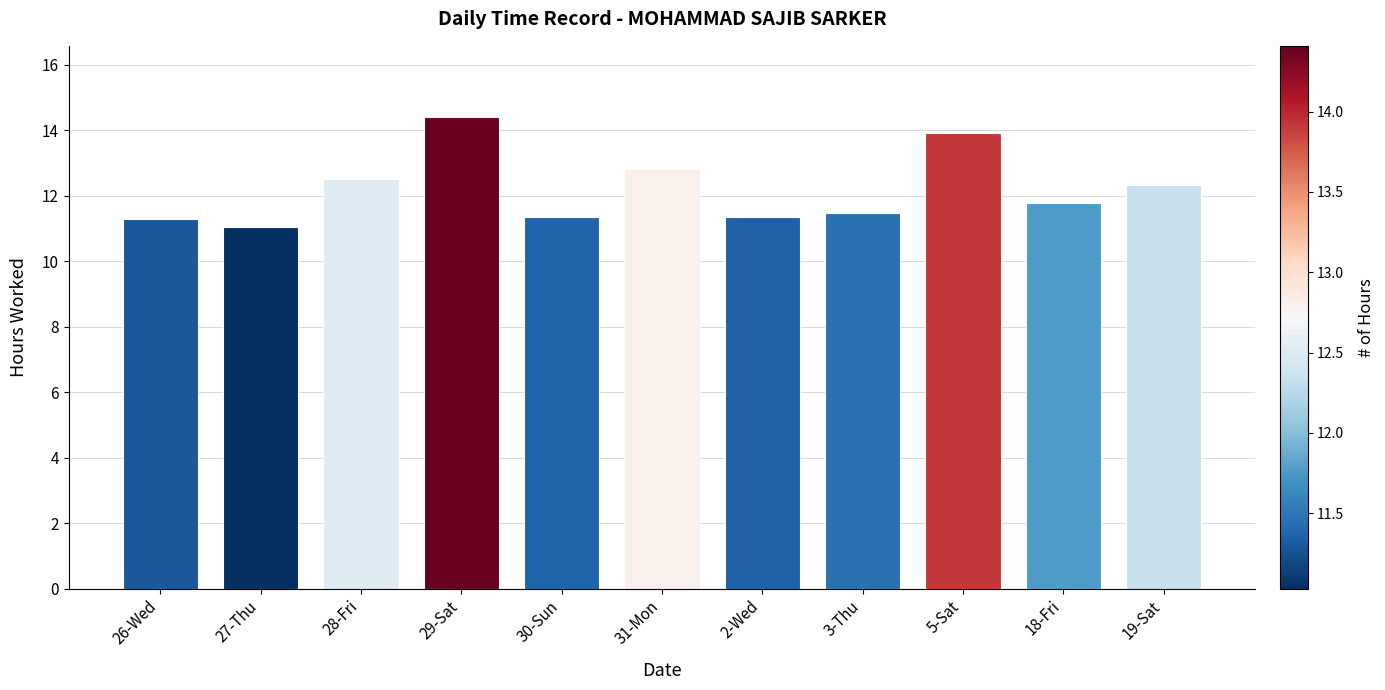

What position from the left is 30-Sun?

5